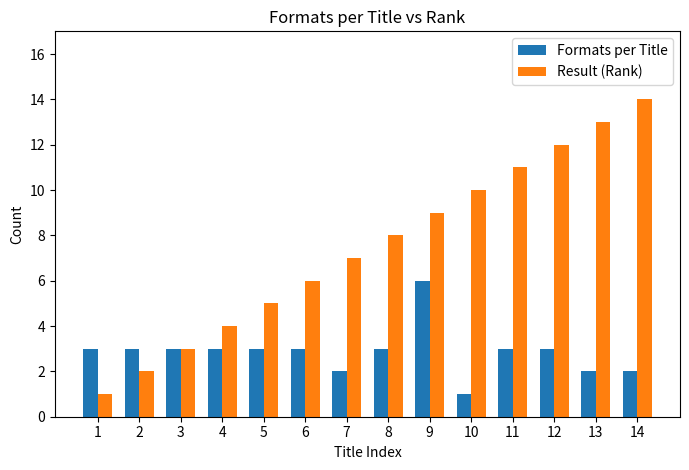

The Result (Rank) series shows 17 at 10. True or false?

False